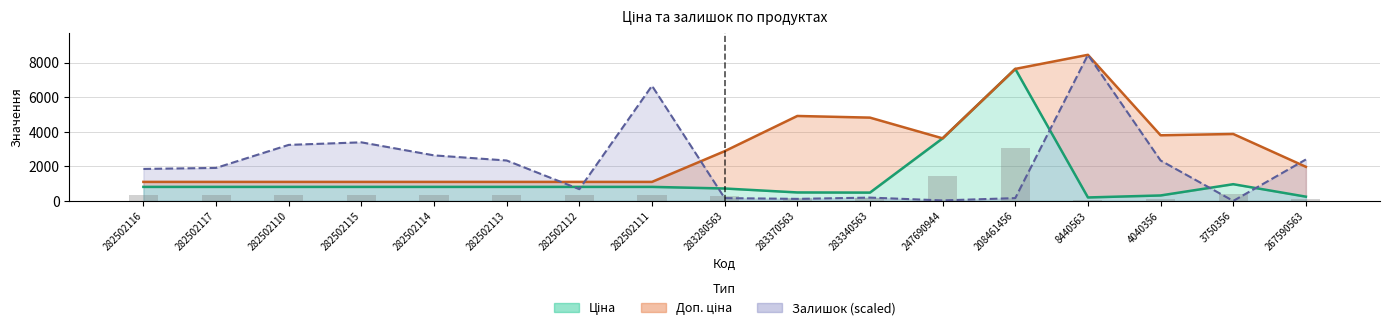

Which series has the widest spread of values?

Залишок